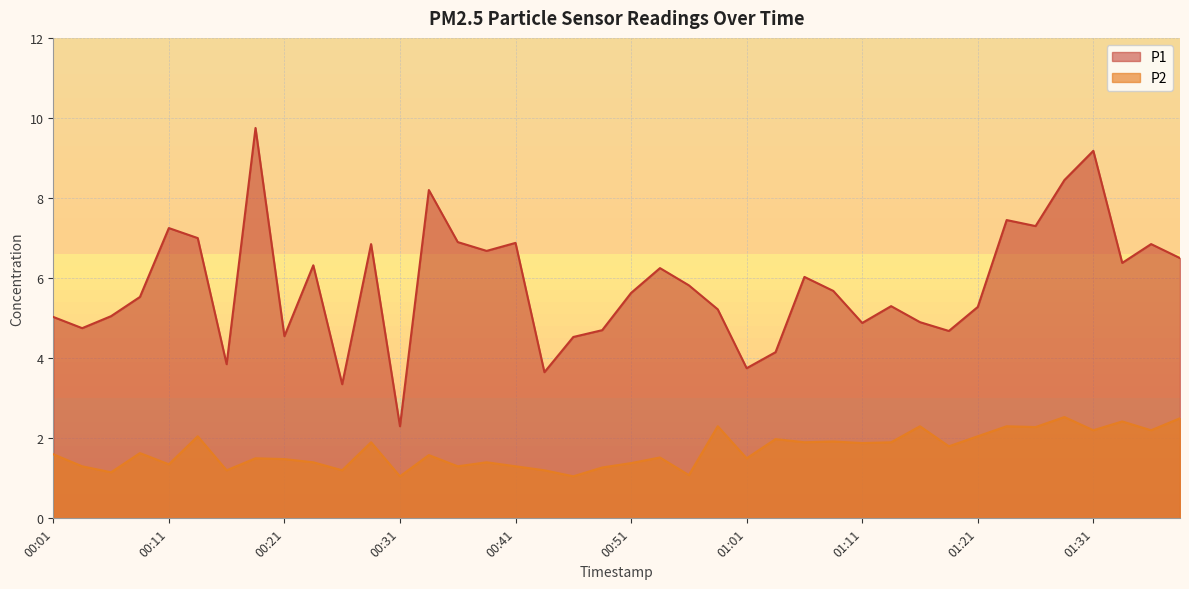

What position from the left is 01:11?

29